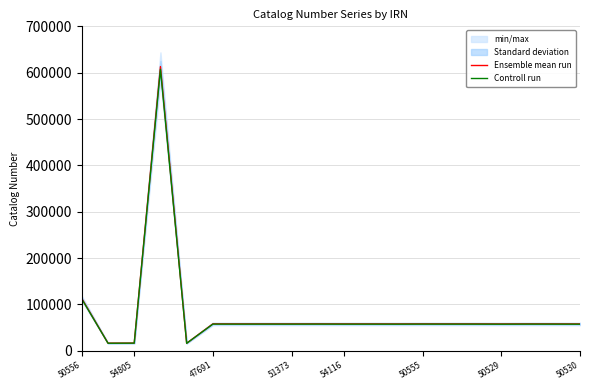

How many lines are shown in the chart?

2